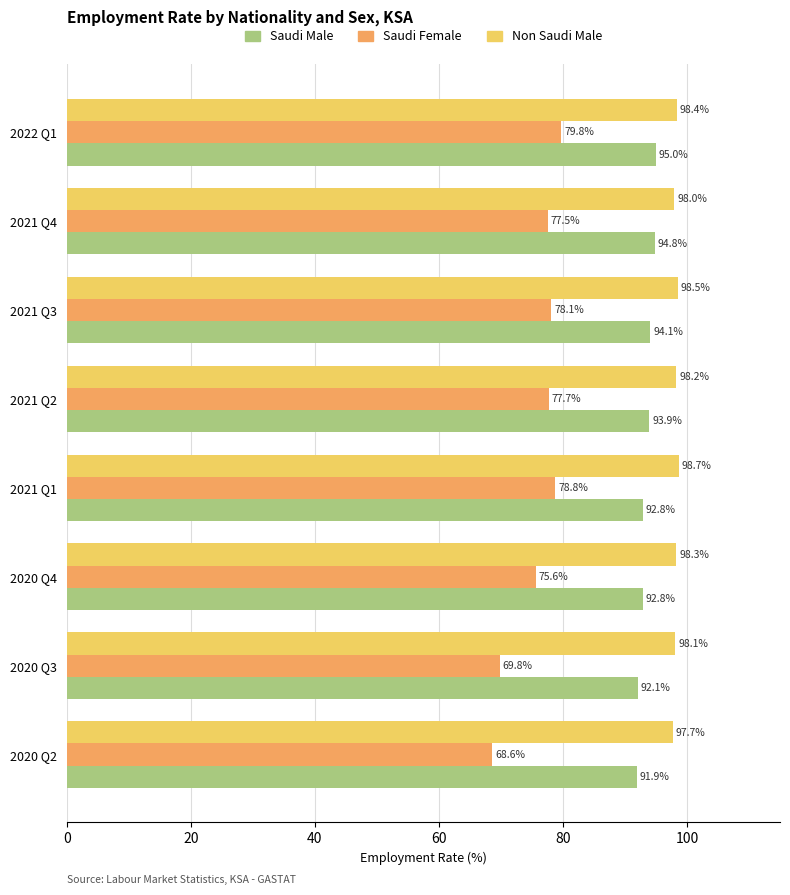

At which category is the sum across all series the highest?

2022 Q1